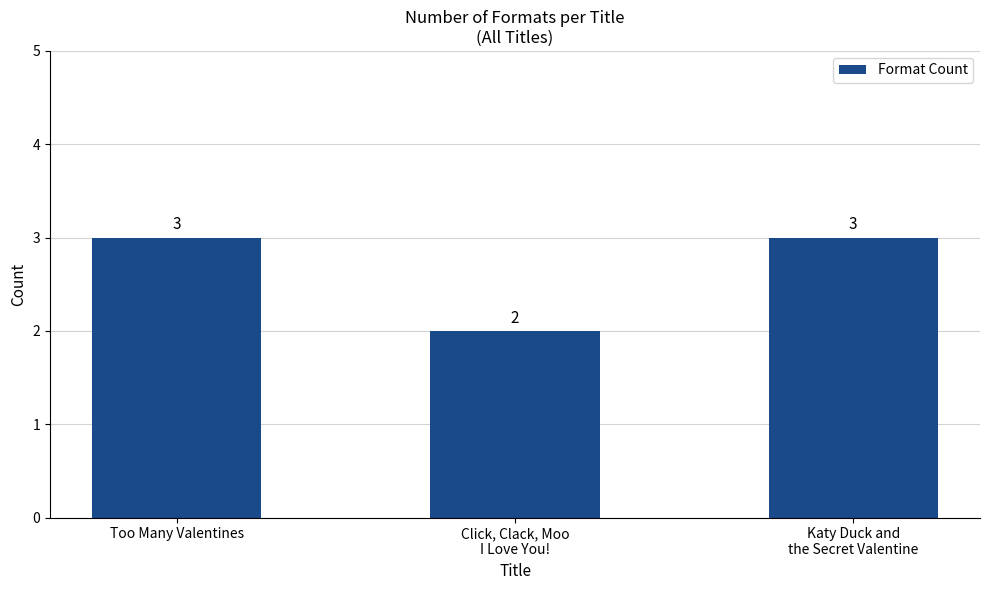

What is the average value?

3